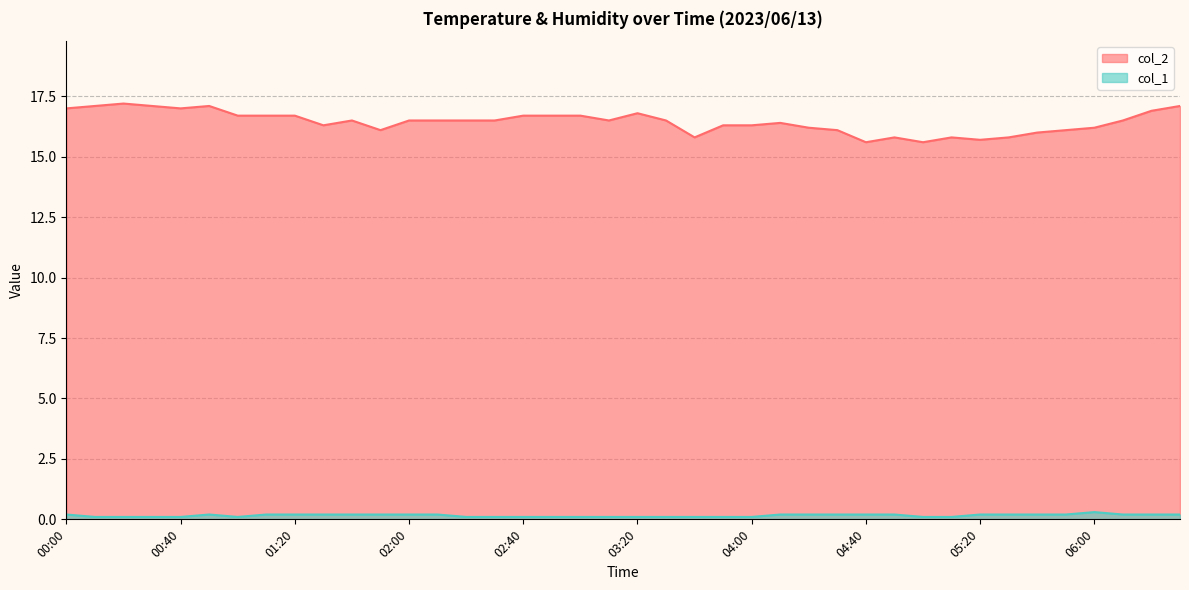

In col_2, how many points are lower than both neighbors (excluding endpoints)?

8